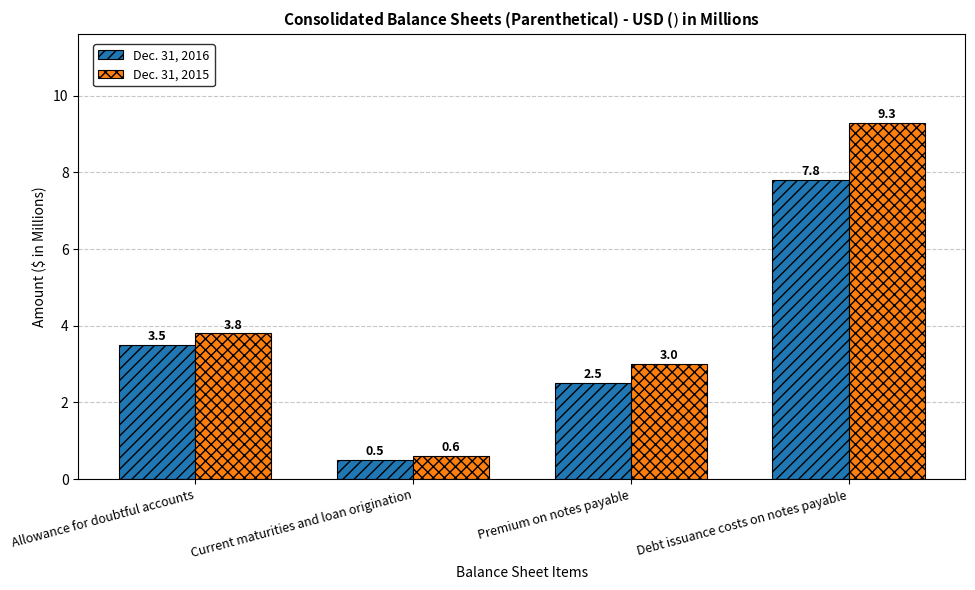

Is it true that Dec. 31, 2015 equals 3.8 at Allowance for doubtful accounts?

True